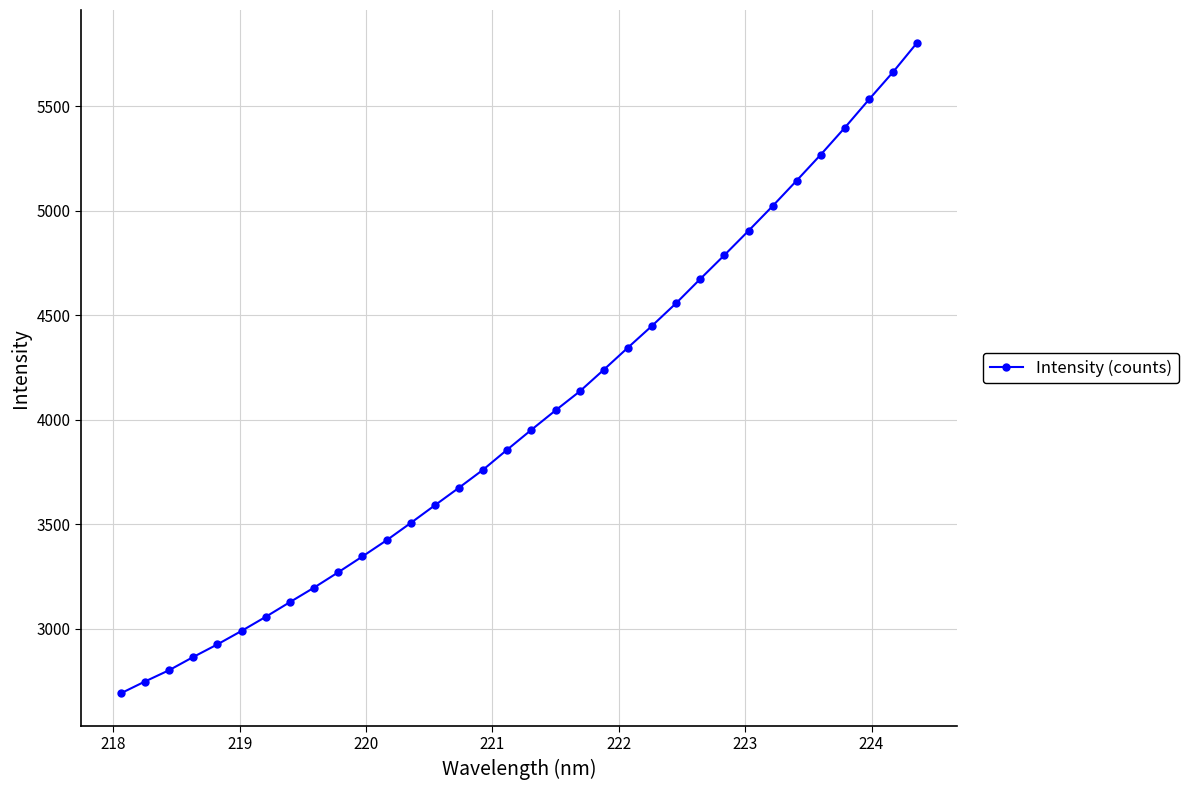

What is the difference between the maximum and minimum values?

3116.4